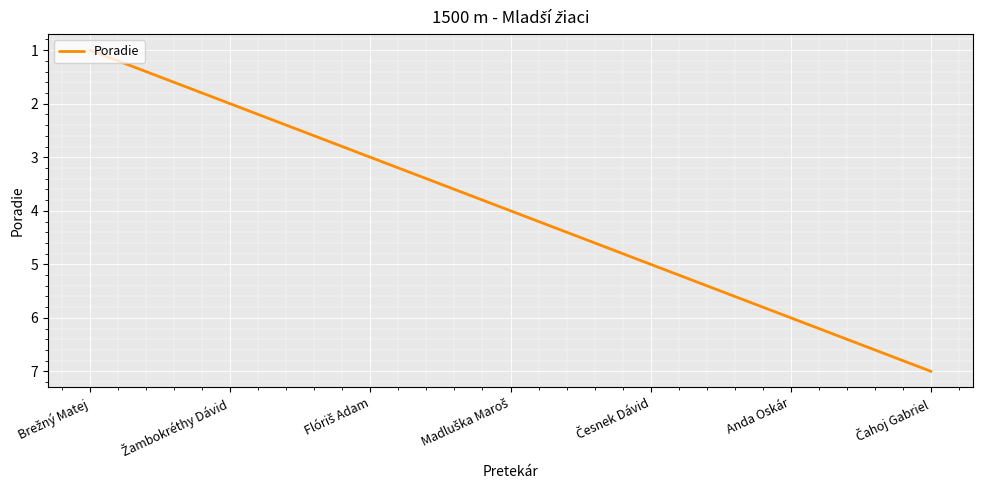

True or false: there are more than 1 points higher than both neighbors.

False